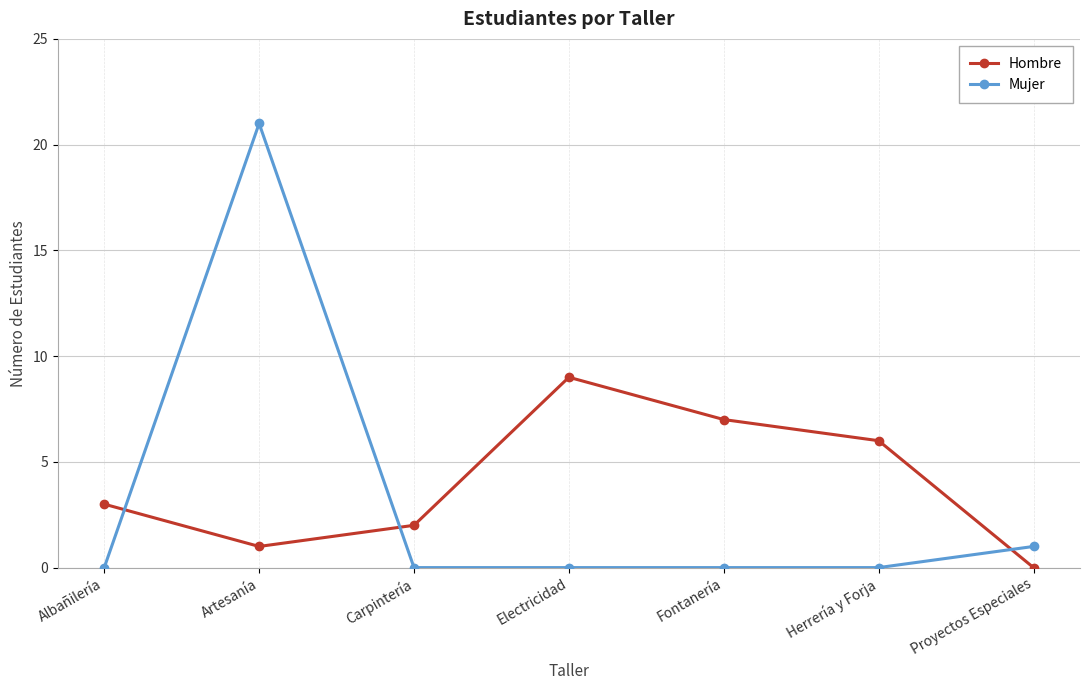

Which category has the highest value in the Hombre series?

Electricidad